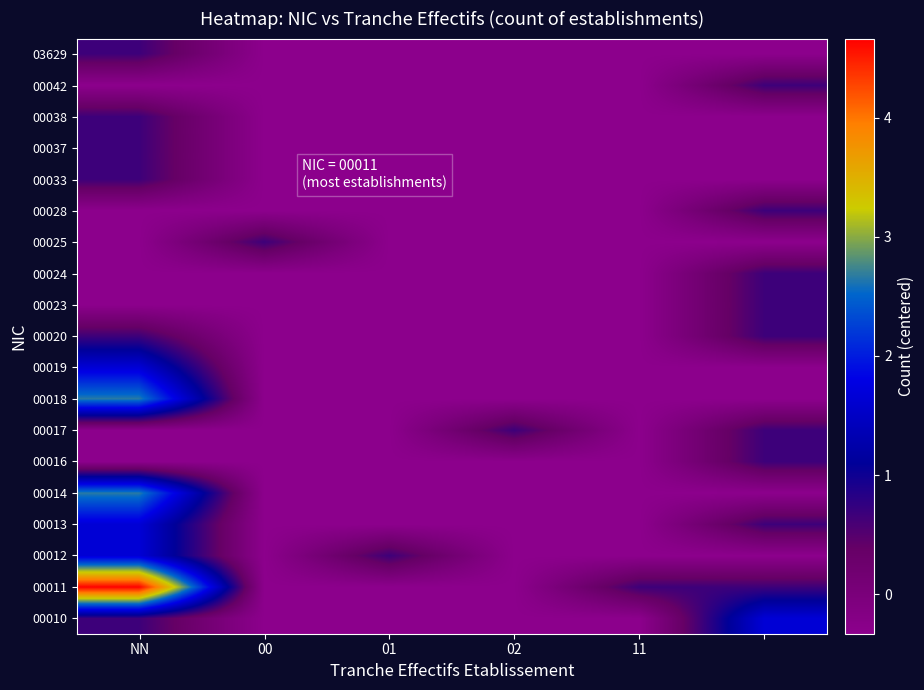

Which category has the highest value across all series?

NN